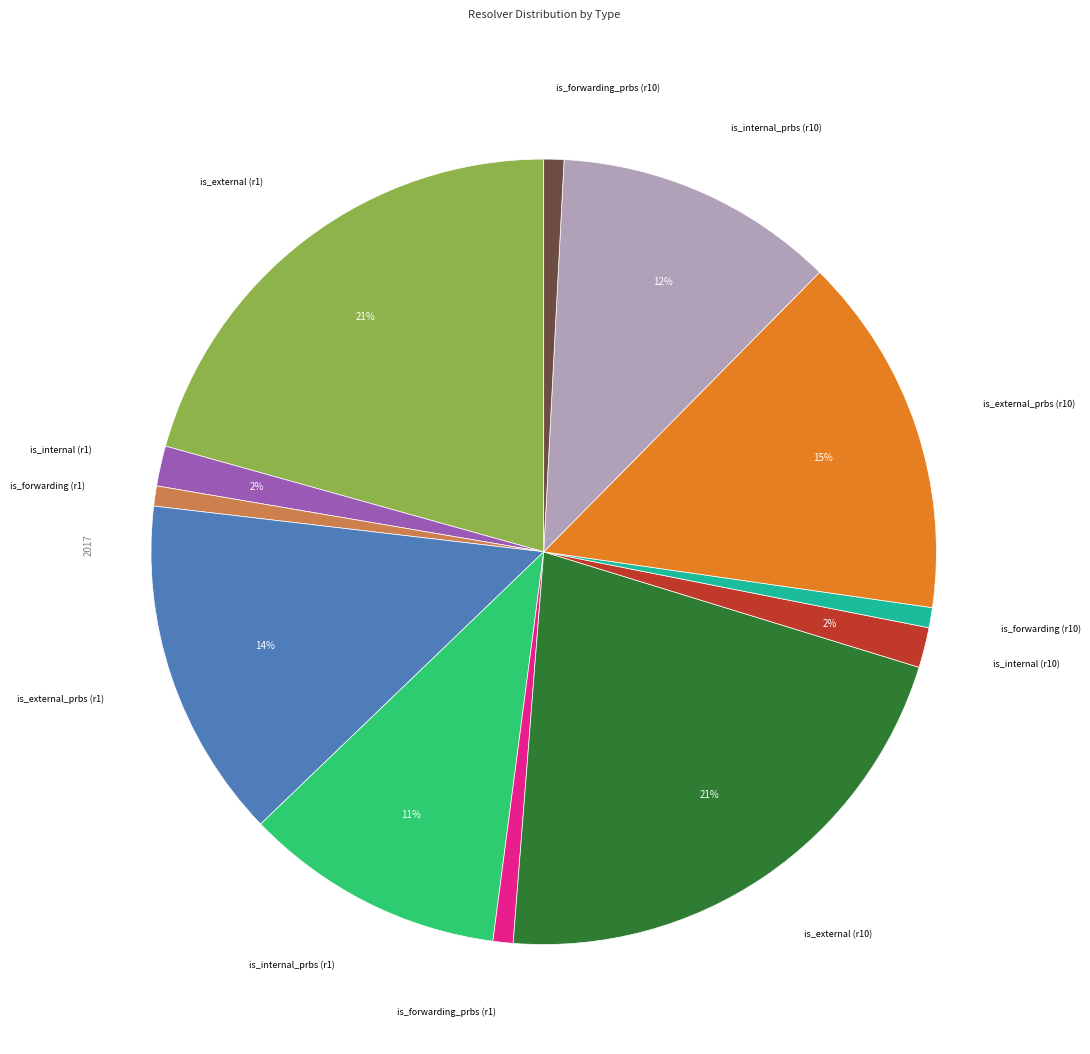

Is there any slice that represents more than half of the pie?

No